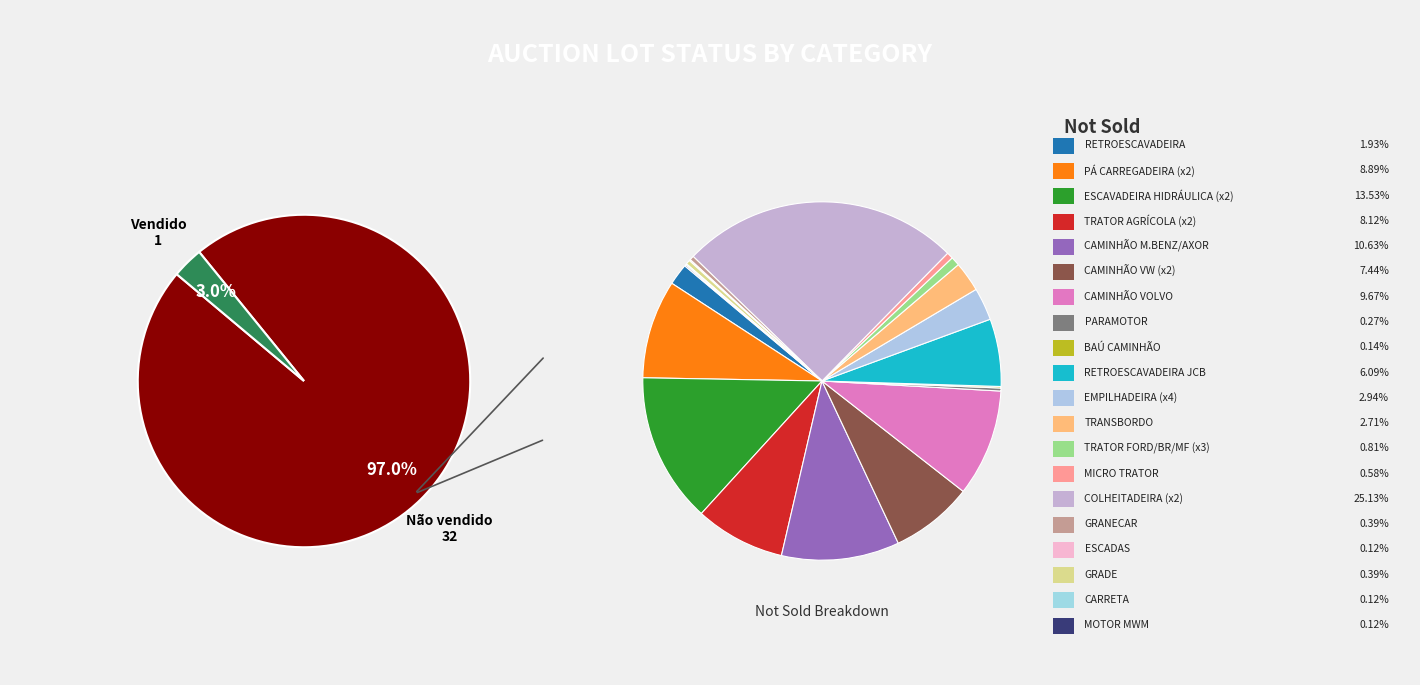

Is there a majority slice in this chart?

Yes